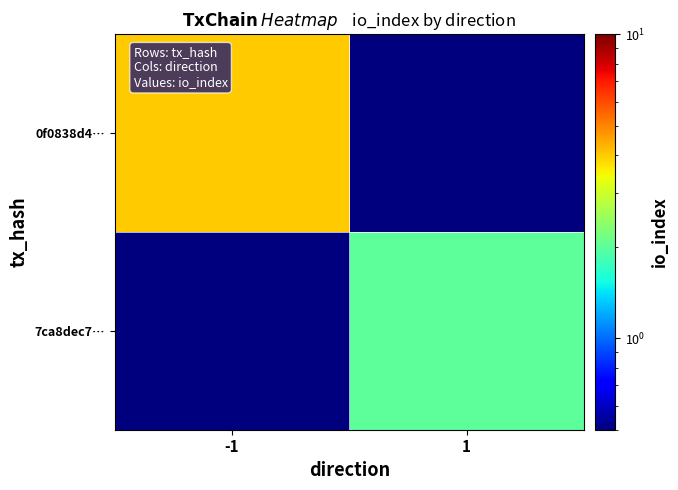

Reading left to right, what are all the values shown in this chart?

0f0838d4…: -1=4.0	1=0.1
7ca8dec7…: -1=0.1	1=2.0